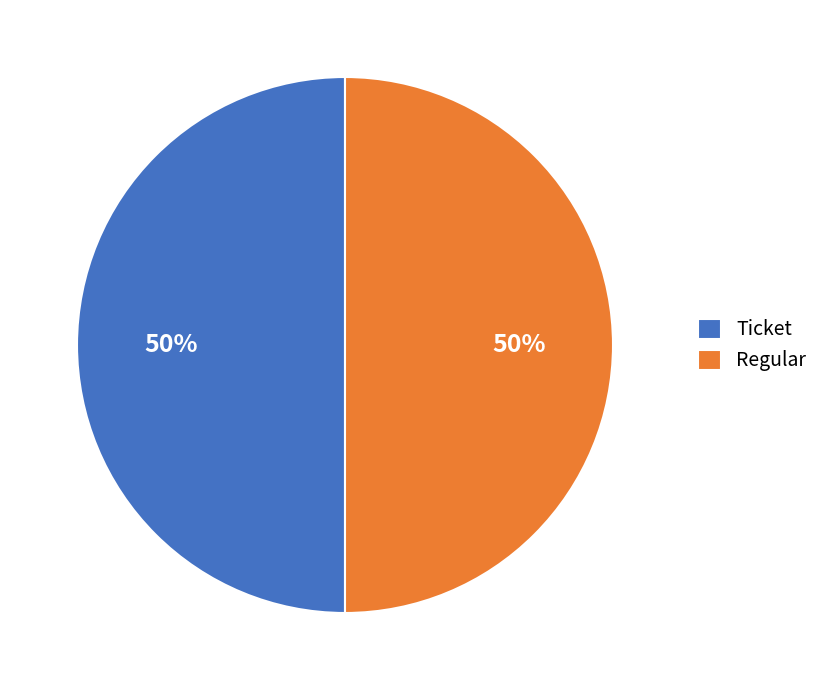

To the nearest percent, what is the difference between the largest and smallest slice percentages?

0%